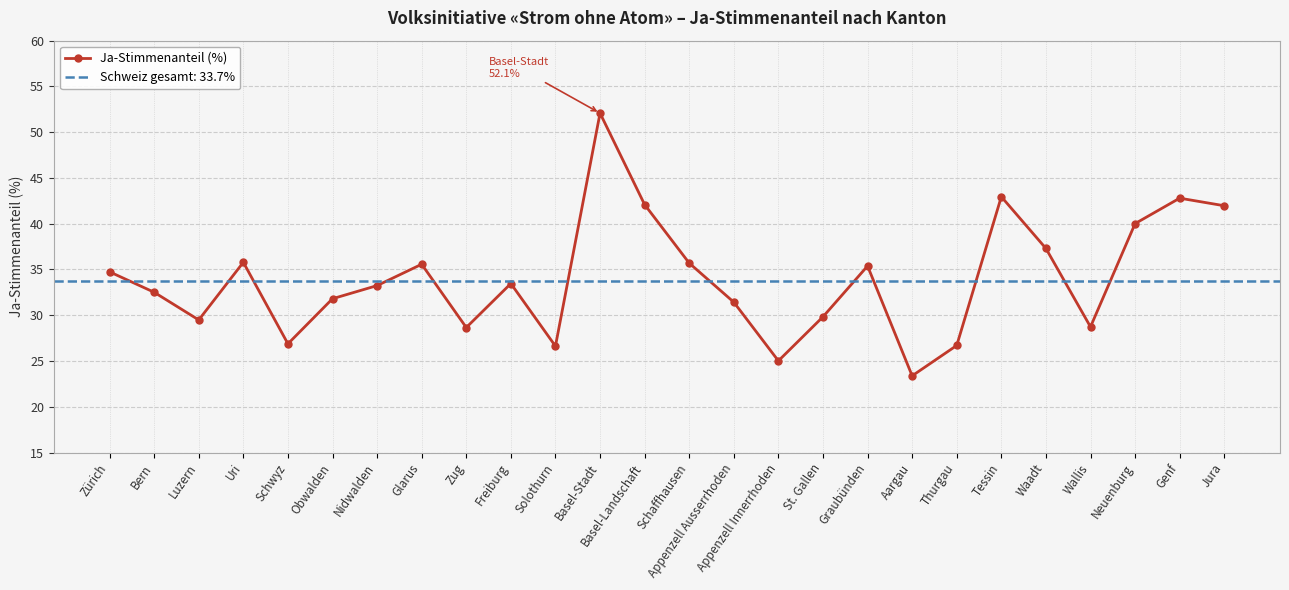

List the labels in order of value, smallest first.

Aargau, Appenzell Innerrhoden, Solothurn, Thurgau, Schwyz, Zug, Wallis, Luzern, St. Gallen, Appenzell Ausserrhoden, Obwalden, Bern, Nidwalden, Freiburg, Zürich, Graubünden, Glarus, Schaffhausen, Uri, Waadt, Neuenburg, Jura, Basel-Landschaft, Genf, Tessin, Basel-Stadt